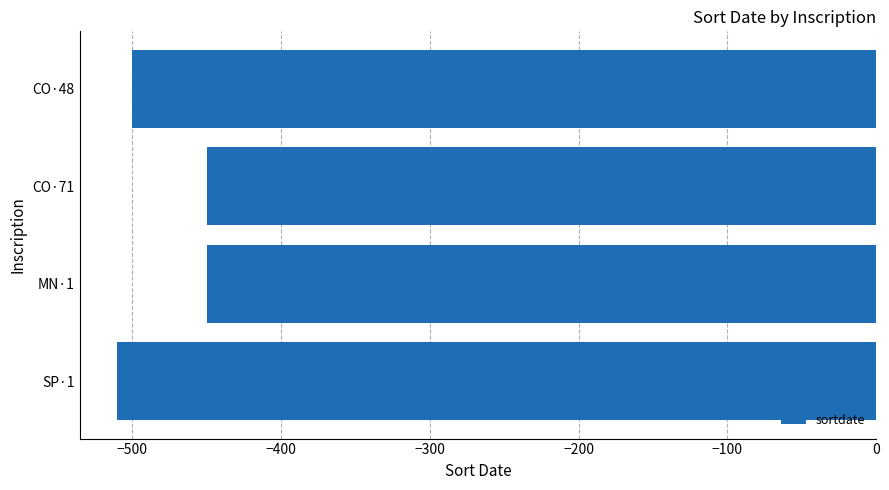

What is the value of the 4th bar from the top?

-510